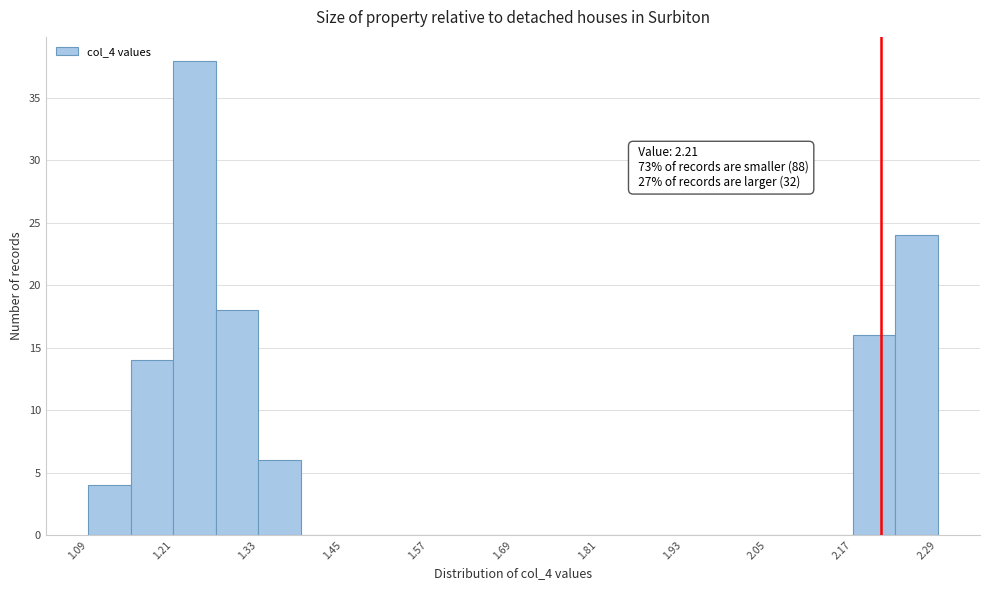

Around what value on the x-axis is the tallest bar? Give the approximate position of its centre, as read against the axis.

1.24